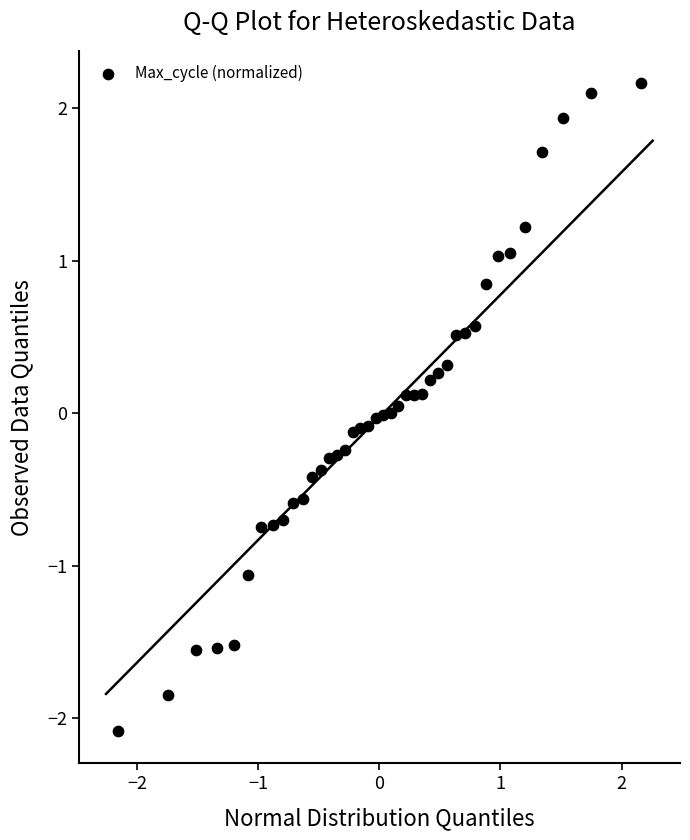

What is the range of X values (max minus min)?

4.3